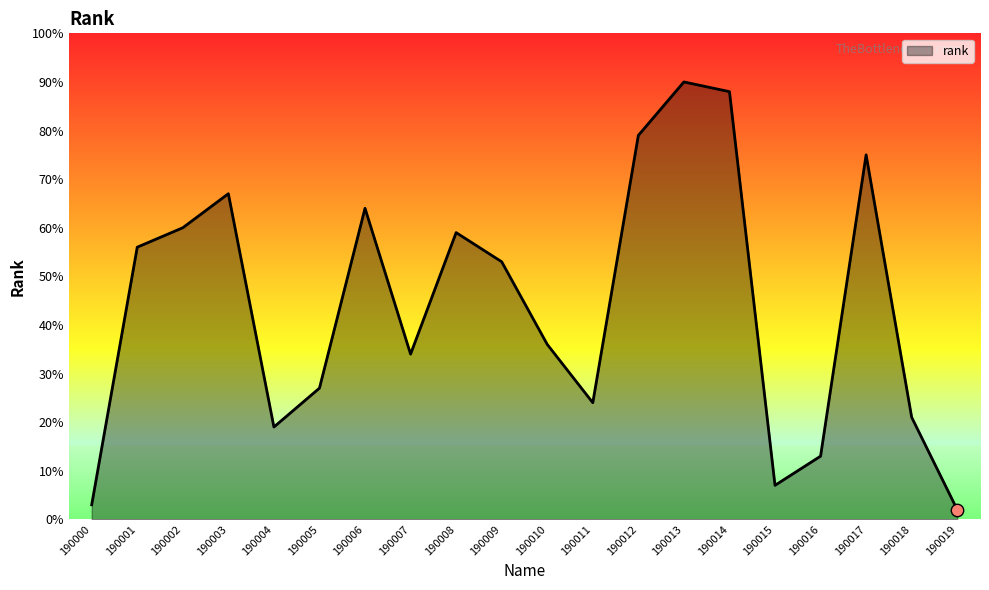

What is the ratio of the value at 190015 to the value at 190017?

0.1